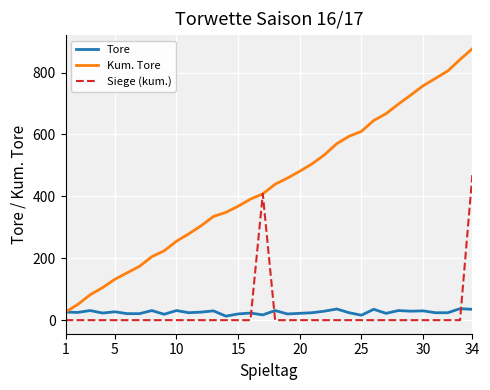

Which series ends up on top after the final intersection of Siege (kum.) and Tore?

Siege (kum.)